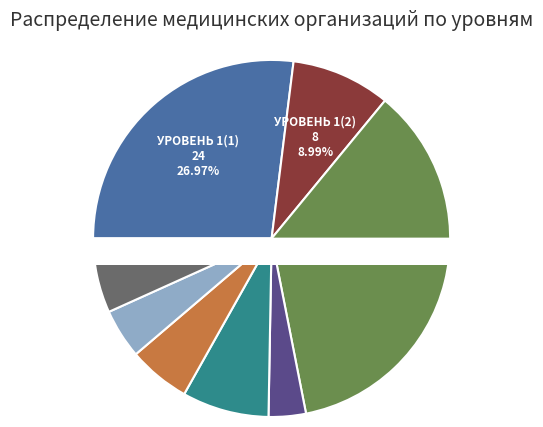

How many slices are in this pie chart?

8